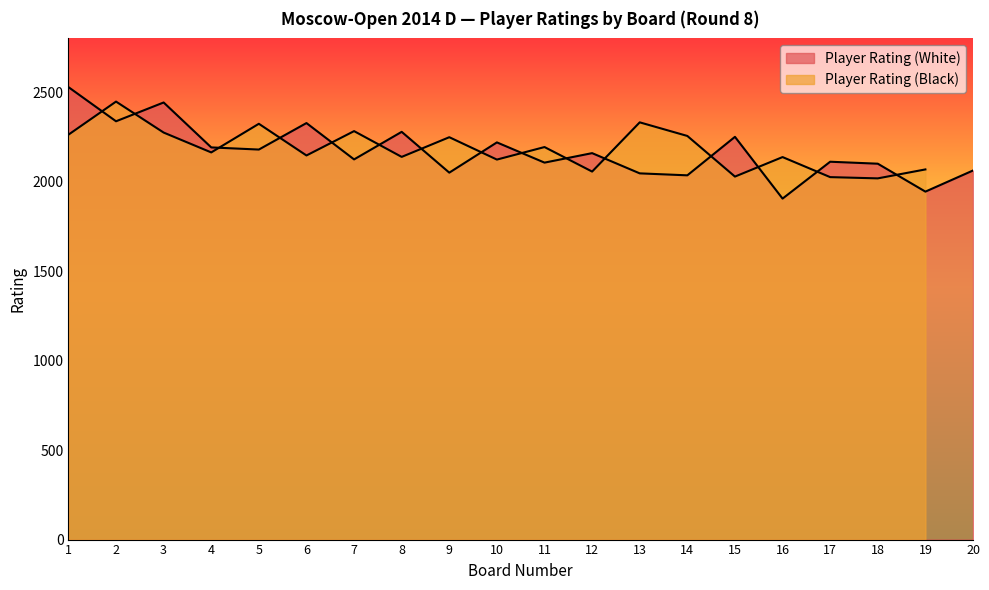

Does the chart display data point markers on the line(s)?

No